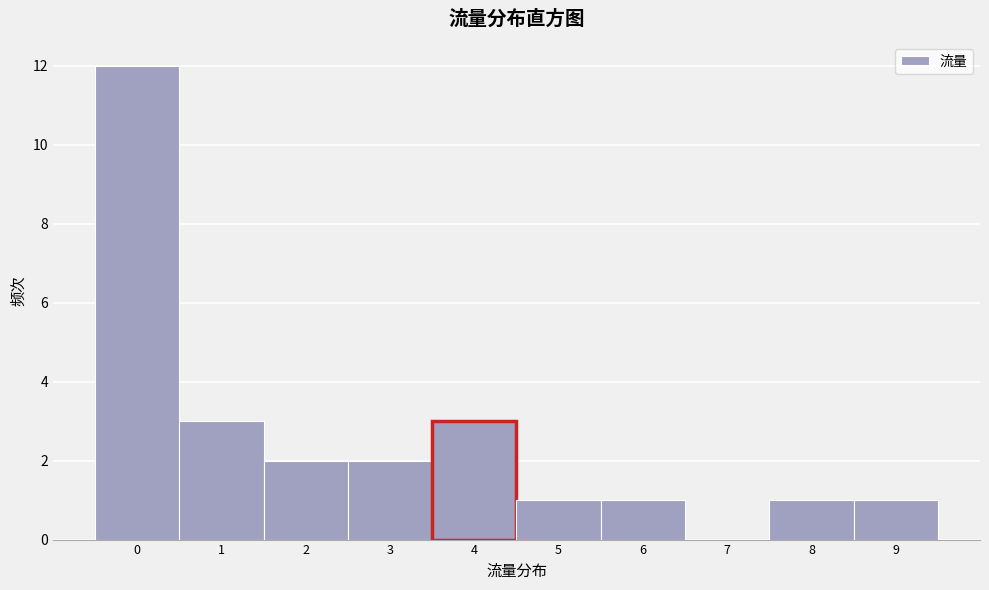

Reading left to right, list every bar in this chart as the range it spans on the x-axis followed by its height. The values are not printed on the chart, so give them approximately, as read against the axis.

-0.5 to 0.5: 12
0.5 to 1.5: 3
1.5 to 2.5: 2
2.5 to 3.5: 2
3.5 to 4.5: 3
4.5 to 5.5: 1
5.5 to 6.5: 1
6.5 to 7.5: 0
7.5 to 8.5: 1
8.5 to 9.5: 1